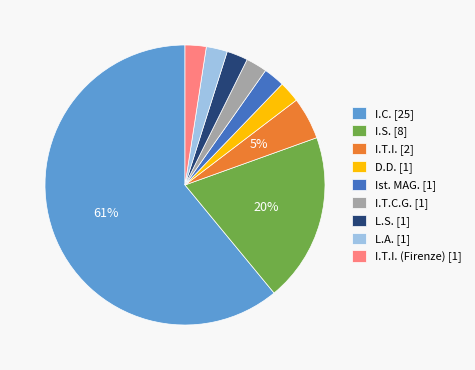

To the nearest percent, what is the combined percentage of I.S. [8] and L.A. [1]?

22%